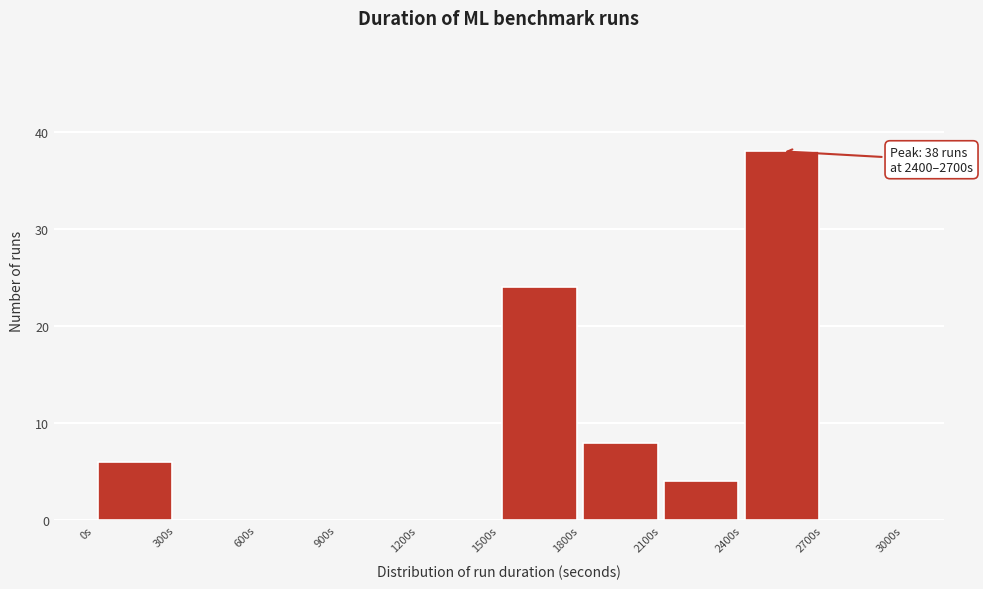

Over which range of the x-axis is the bar tallest?

2400 to 2700